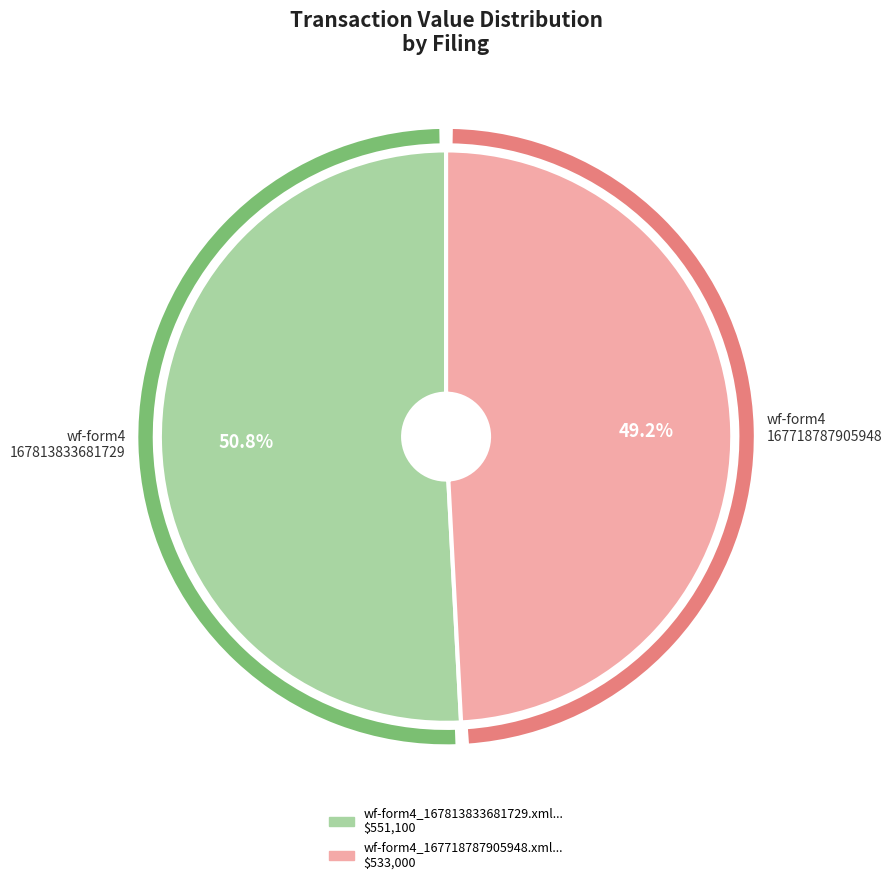

What is the change in value from wf-form4_167813833681729.xml to wf-form4_167718787905948.xml?

-18100